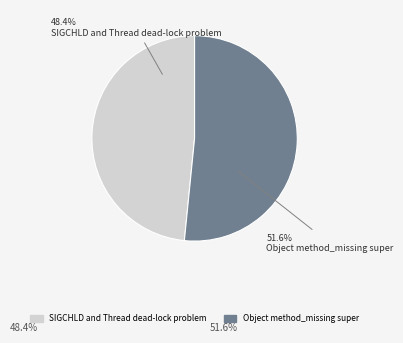

To the nearest percent, what percentage of the pie is SIGCHLD and Thread dead-lock problem?

48%